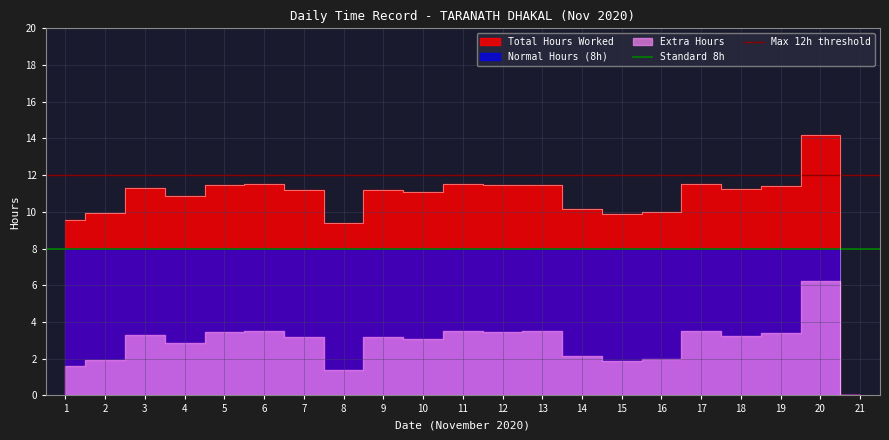

What is the value of the Standard 8h point at the 2nd from the left?

8